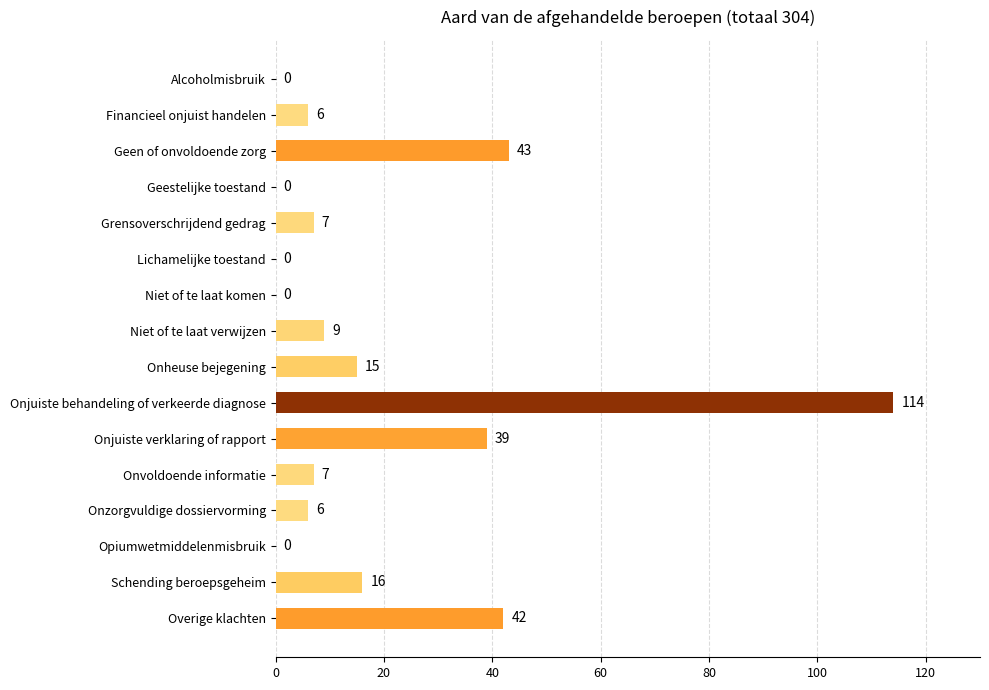

What is the change in value from Geestelijke toestand to Financieel onjuist handelen?

+6